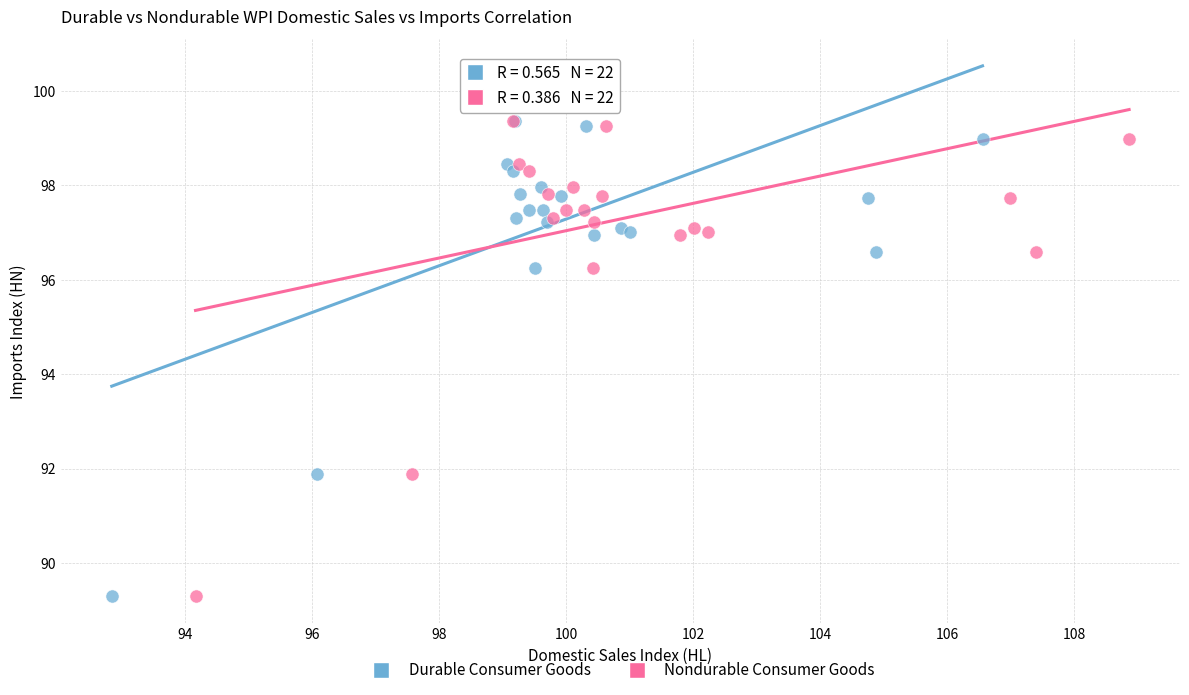

What are all the series names shown in the legend?

Durable Consumer Goods, Nondurable Consumer Goods